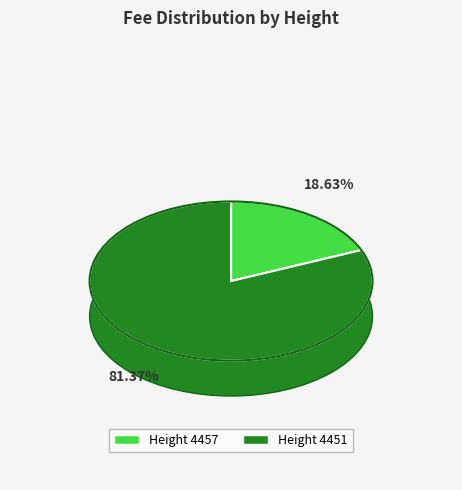

To the nearest percent, what percentage of the pie is Height 4451?

81%